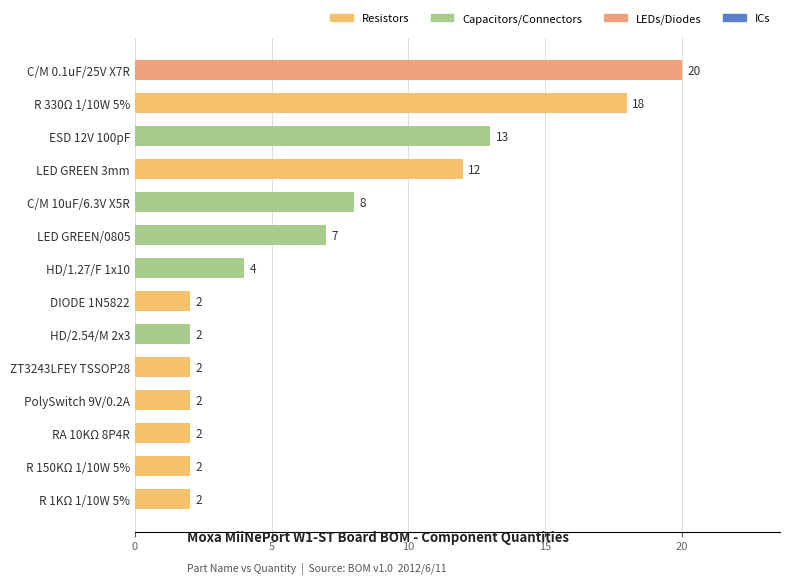

Does the chart contain any negative values?

No